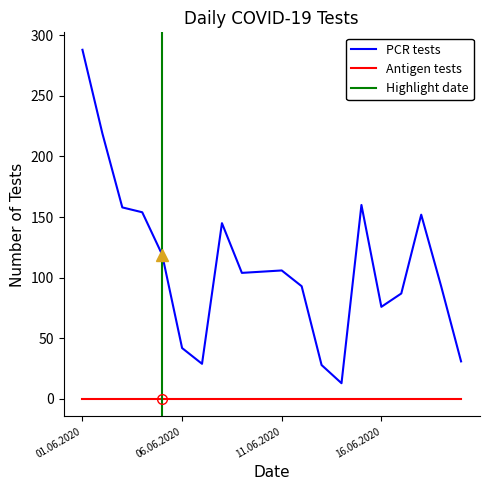

What is the change in value from 07.06.2020 to 15.06.2020?

+131